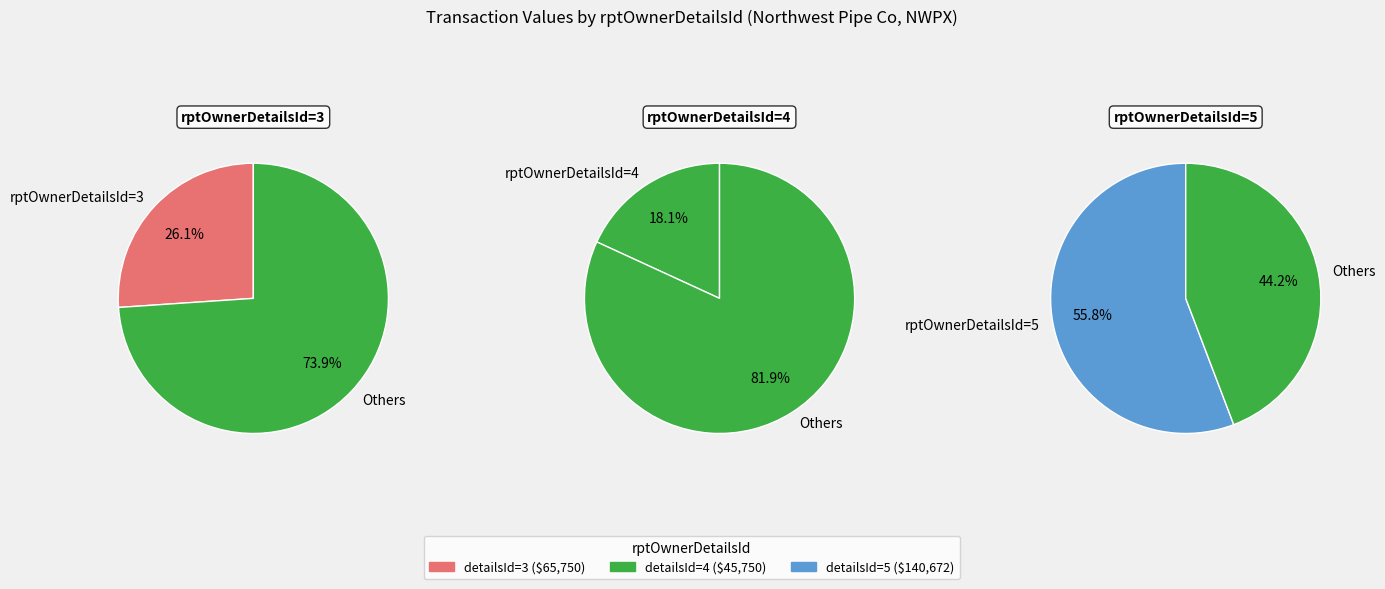

How many slices are in this pie chart?

3